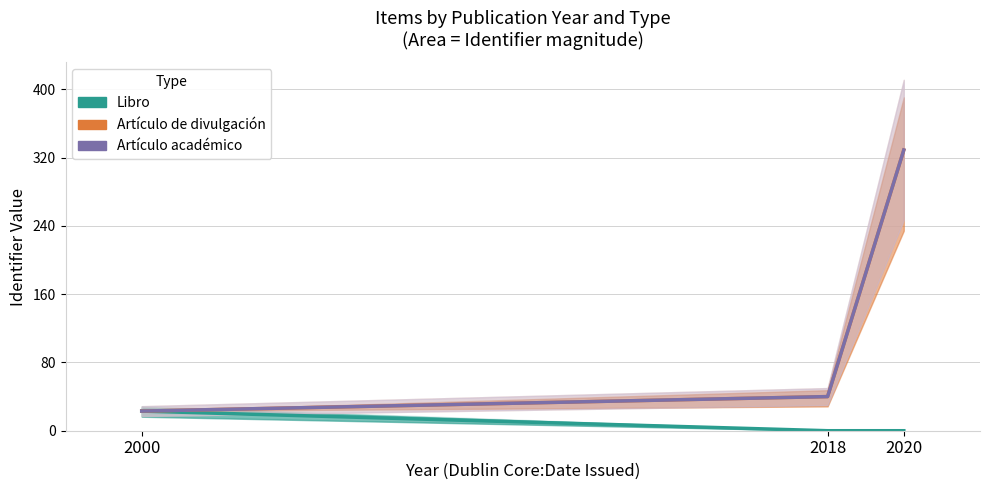

How many series are shown in this chart?

3